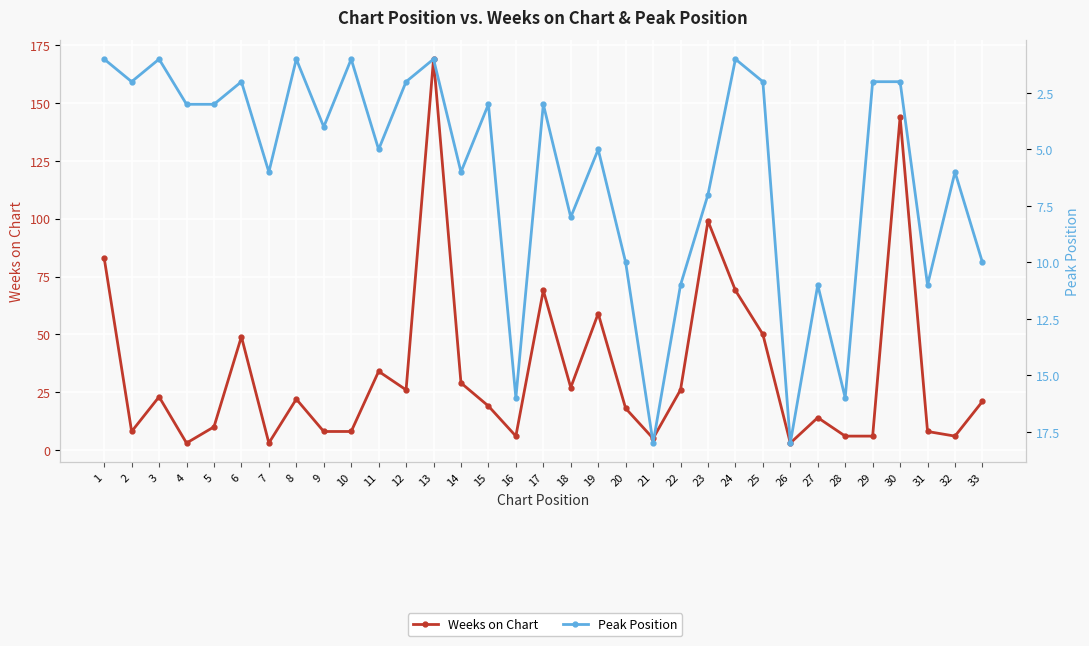

Reading left to right, list all the values displayed in this chart.

Weeks on Chart: 83	8	23	3	10	49	3	22	8	8	34	26	169	29	19	6	69	27	59	18	5	26	99	69	50	3	14	6	6	144	8	6	21
Peak Position: 1	2	1	3	3	2	6	1	4	1	5	2	1	6	3	16	3	8	5	10	18	11	7	1	2	18	11	16	2	2	11	6	10